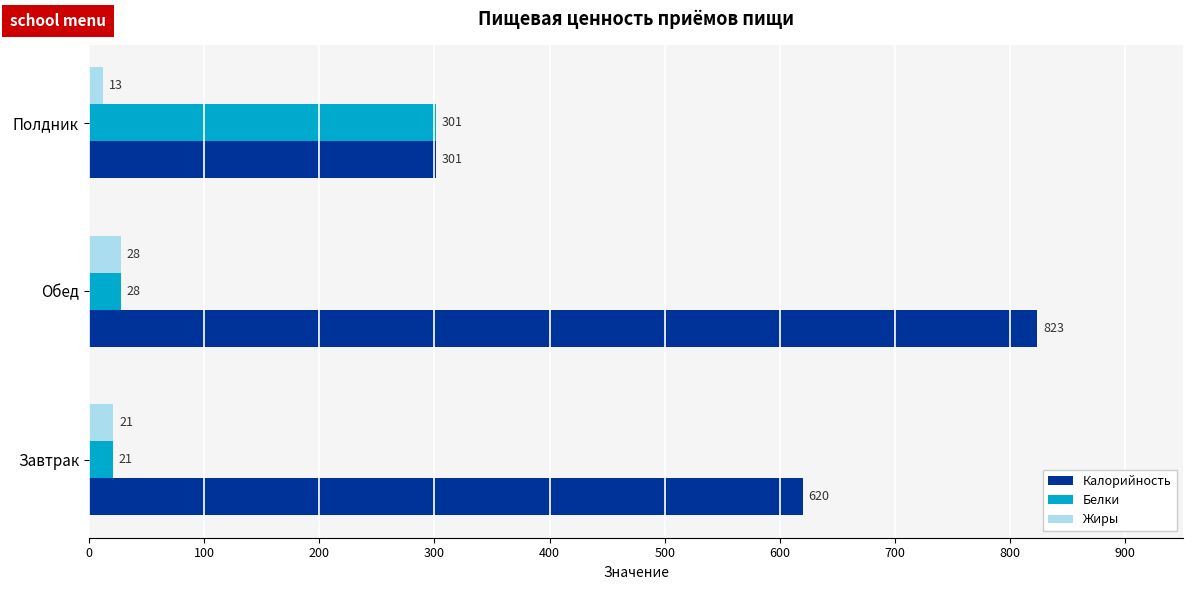

At which label does Белки reach its peak?

Полдник